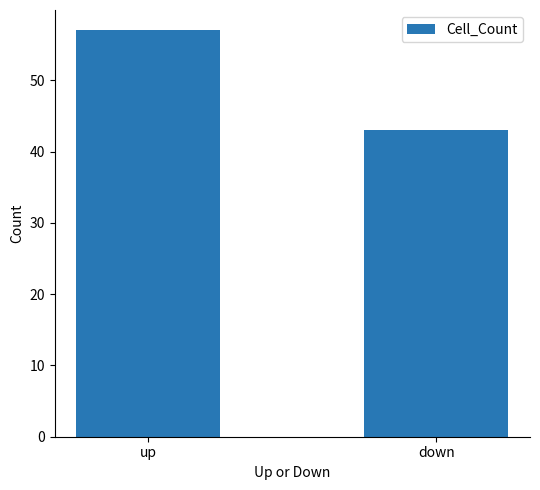

What is the greatest value displayed?

57